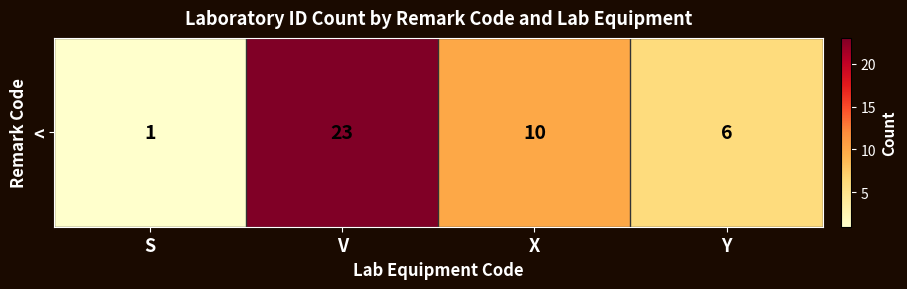

List the labels in order of value, smallest first.

S, Y, X, V